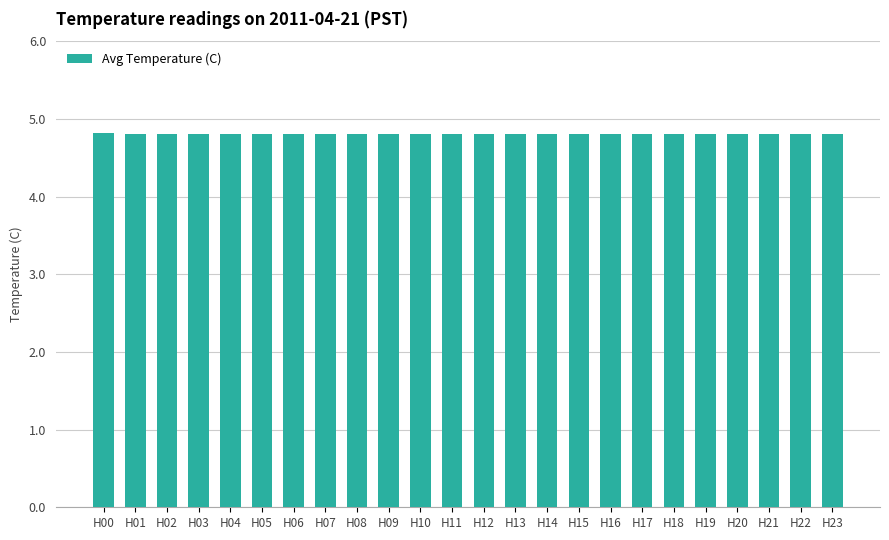

What is the smallest value displayed?

4.8